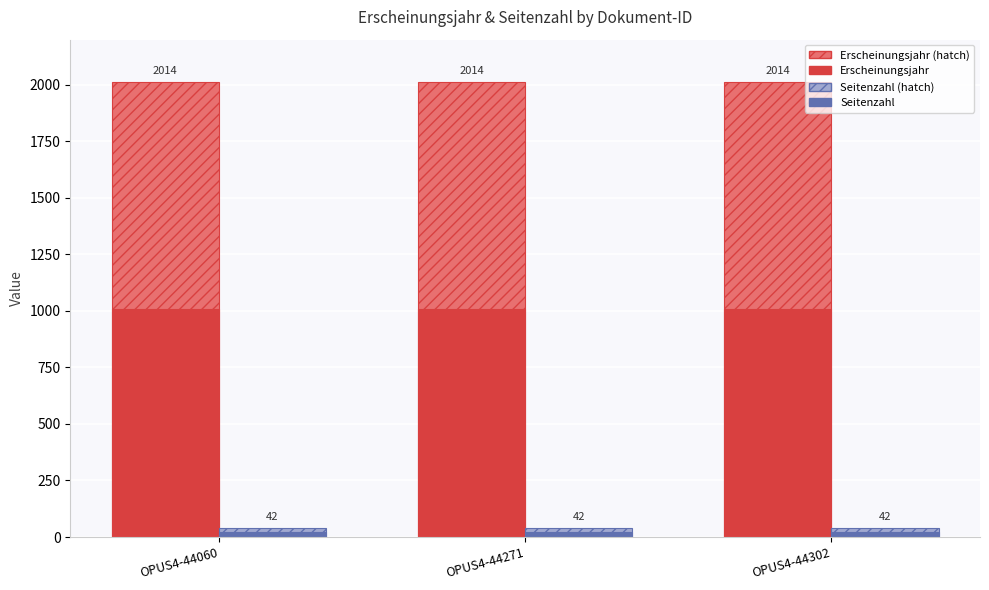

Read the Erscheinungsjahr (hatch) value at OPUS4-44060.

2014